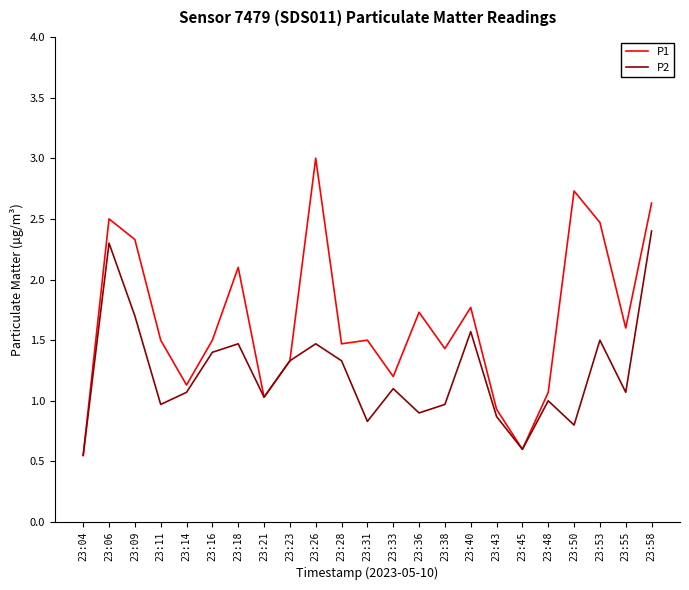

Does the chart display data point markers on the line(s)?

No